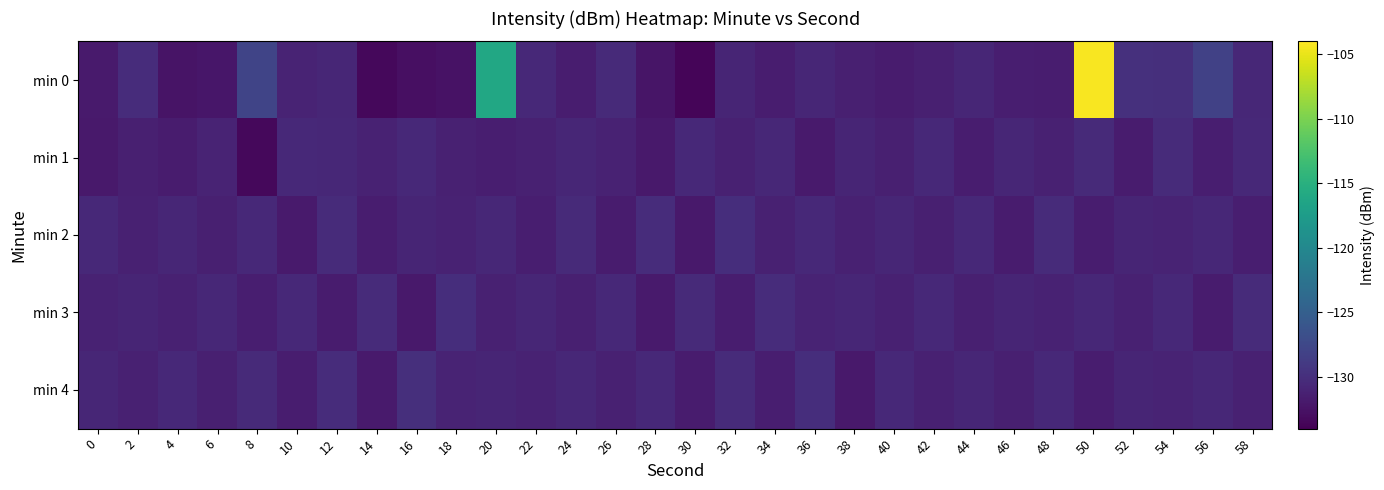

Which series has the widest spread of values?

min 0